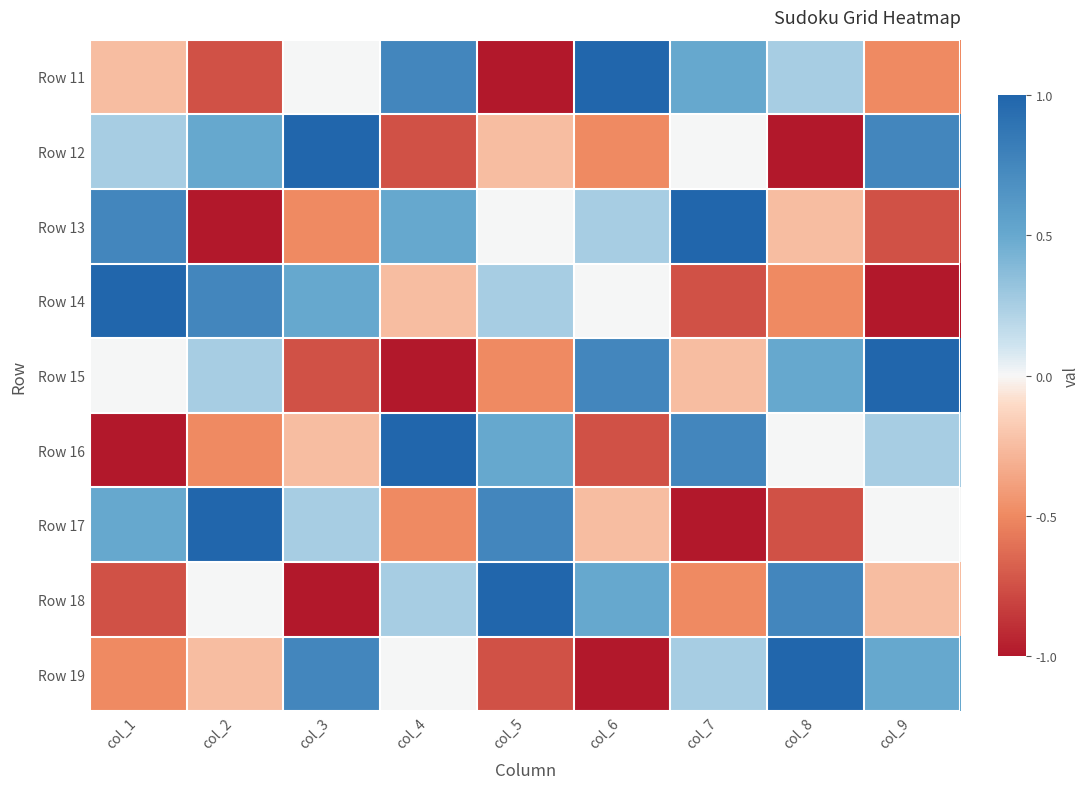

Which has a higher value, col_3 or col_5?

col_3